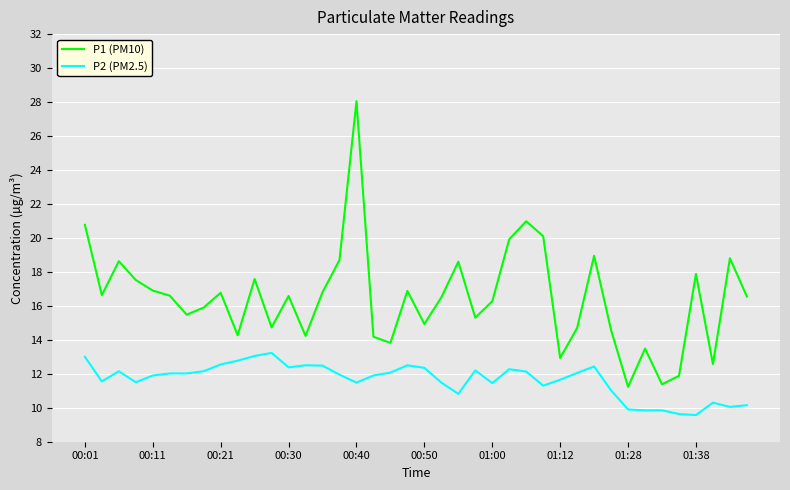

Which series has the largest total across all categories?

P1 (PM10)